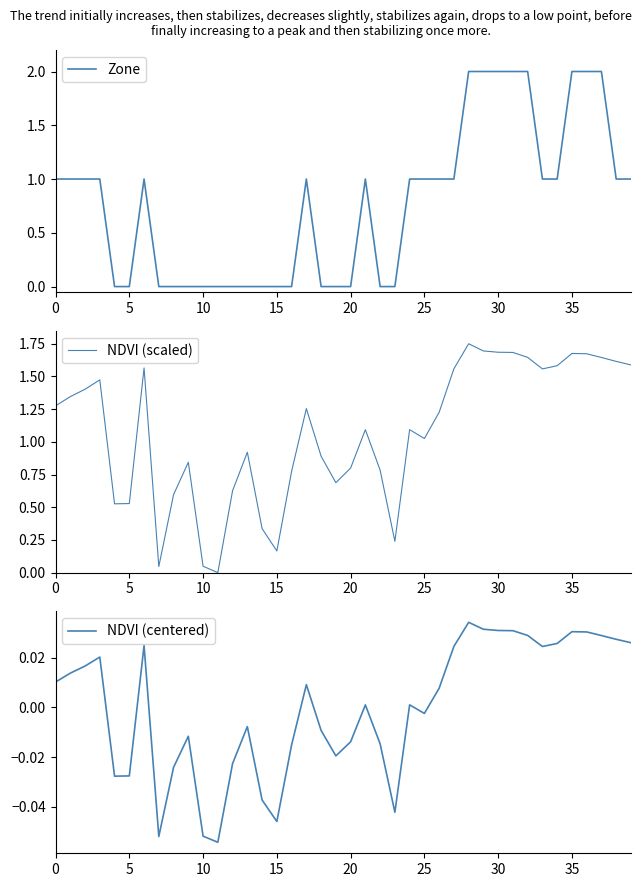

Does the chart display data point markers on the line(s)?

No